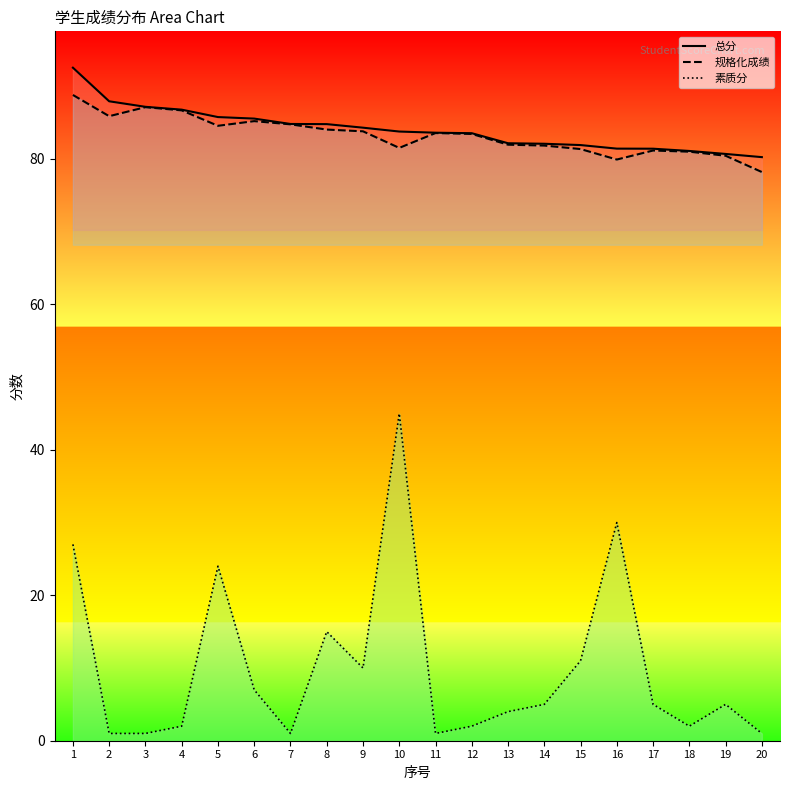

How many interior local valleys does the 素质分 series have?

4